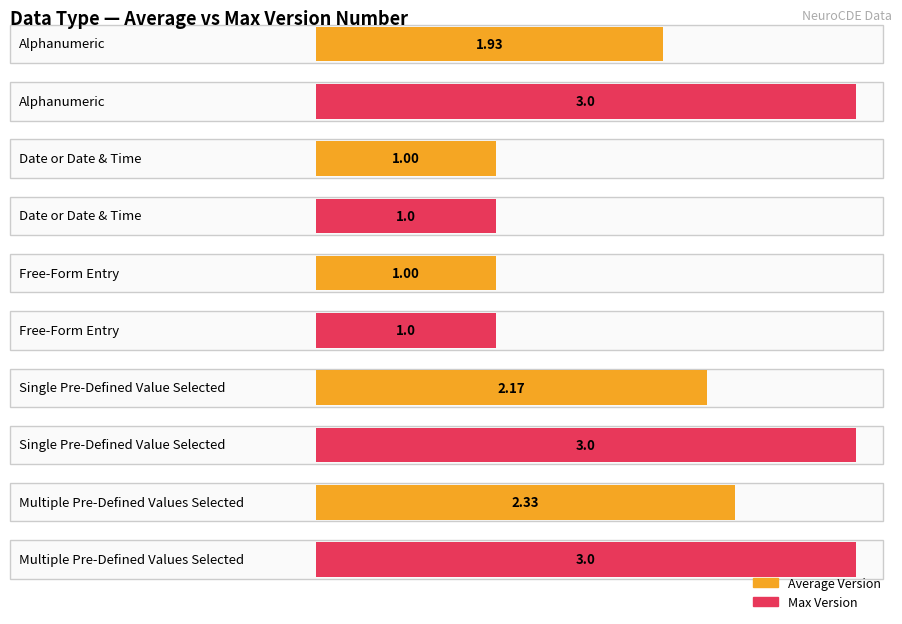

Does the chart contain stacked bars?

No